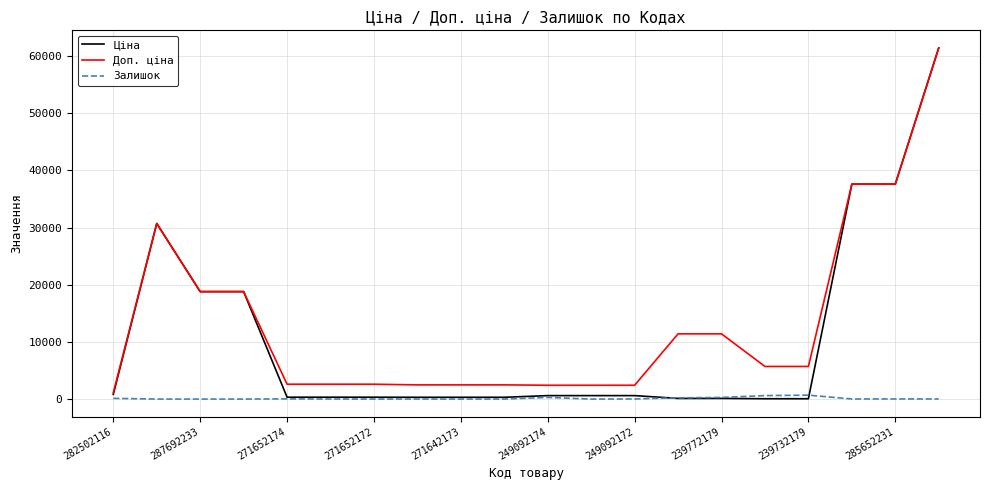

Which series has the largest range (max minus min)?

Ціна